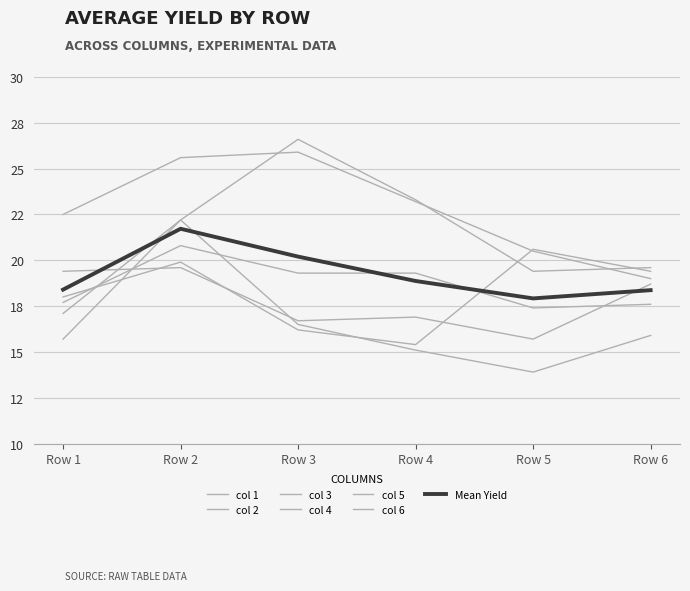

What is the total value across all series at Row 6?

110.2